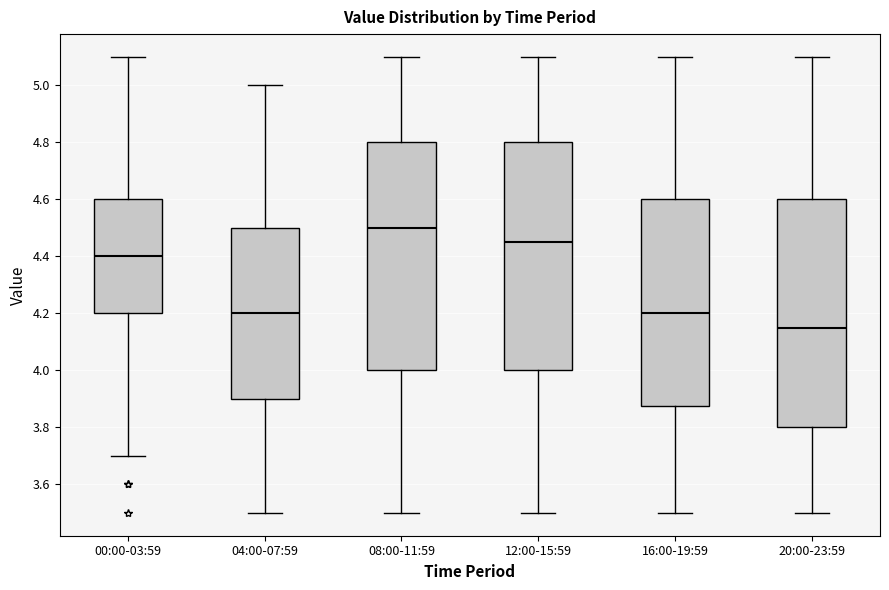

Which box has the lowest median line?

20:00-23:59